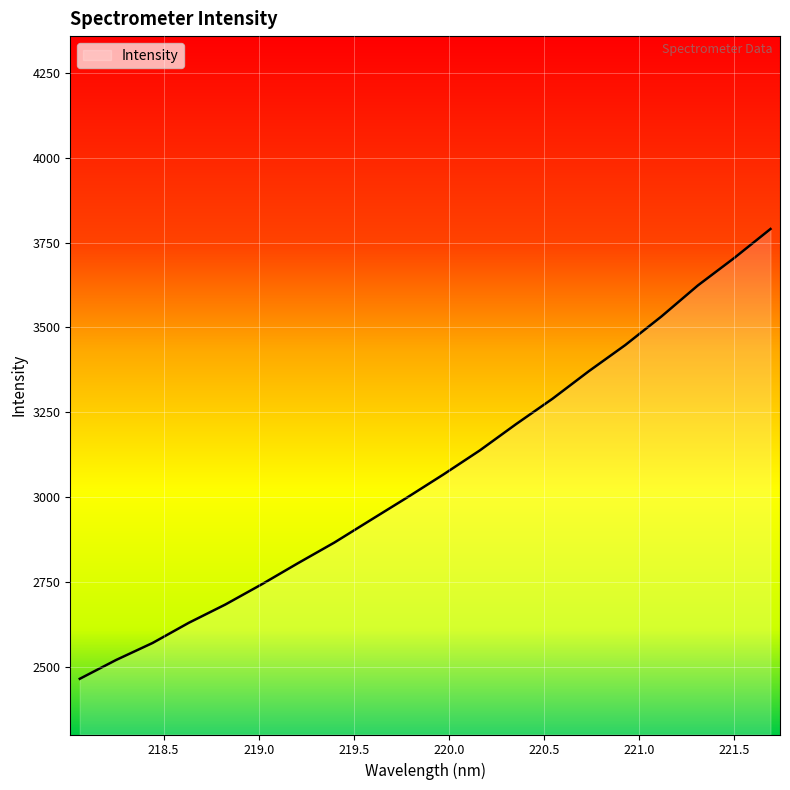

What is the smallest value displayed?

2464.2